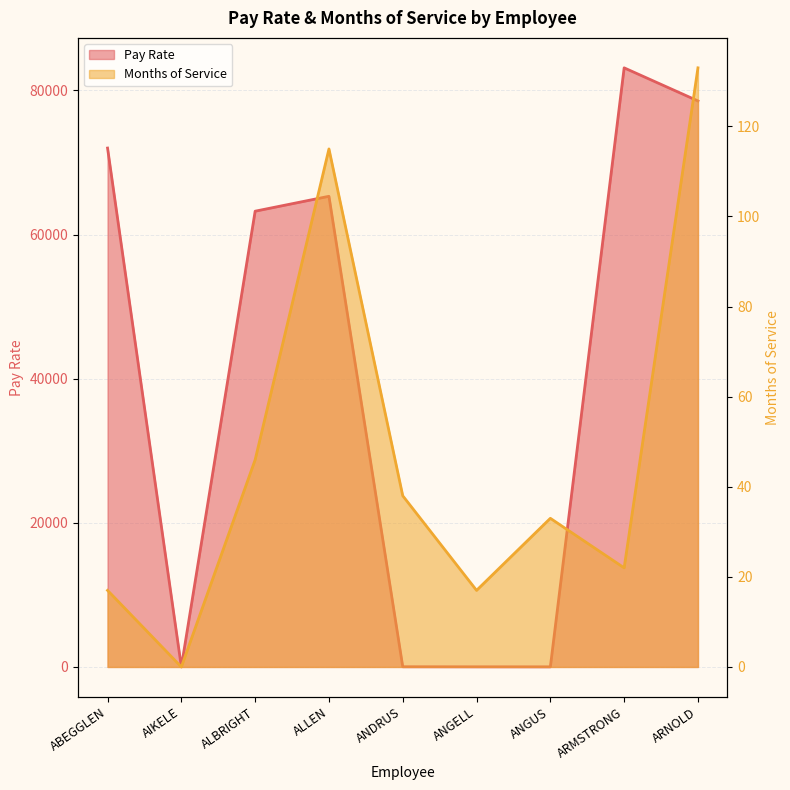

Where is Pay Rate nearest to the value 41572?

ALBRIGHT